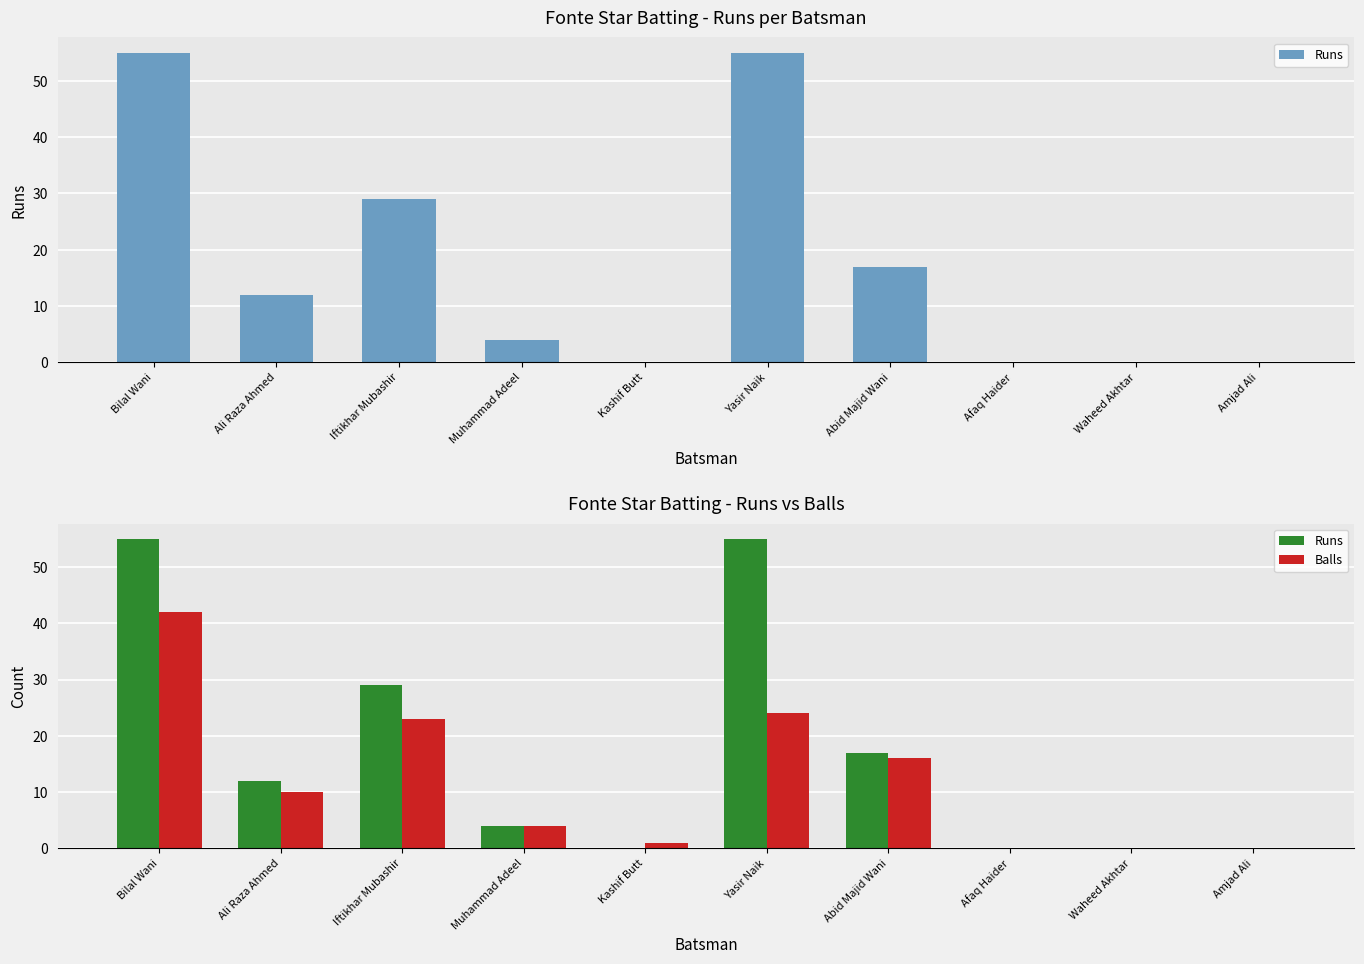

Reading left to right, extract all data points from this chart.

Runs: Bilal Wani=55	Ali Raza Ahmed=12	Iftikhar Mubashir=29	Muhammad Adeel=4	Kashif Butt=0	Yasir Naik=55	Abid Majid Wani=17	Afaq Haider=0	Waheed Akhtar=0	Amjad Ali=0
Balls: Bilal Wani=42	Ali Raza Ahmed=10	Iftikhar Mubashir=23	Muhammad Adeel=4	Kashif Butt=1	Yasir Naik=24	Abid Majid Wani=16	Afaq Haider=0	Waheed Akhtar=0	Amjad Ali=0